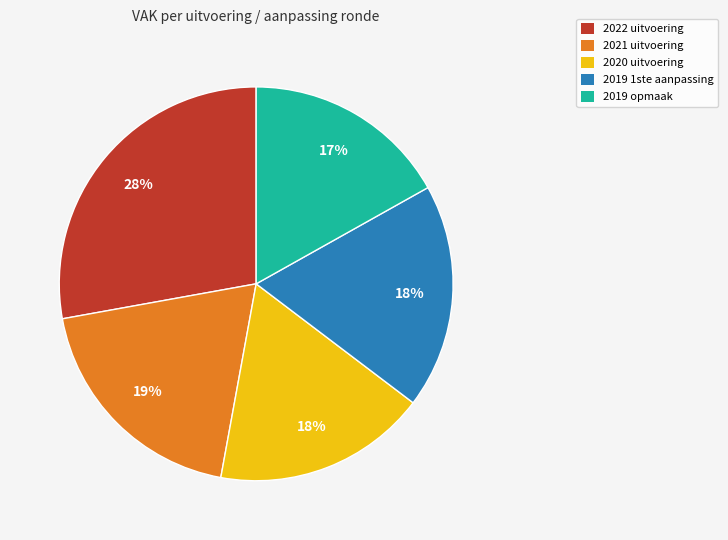

To the nearest percent, what is the combined percentage of 2019 1ste aanpassing and 2019 opmaak?

35%